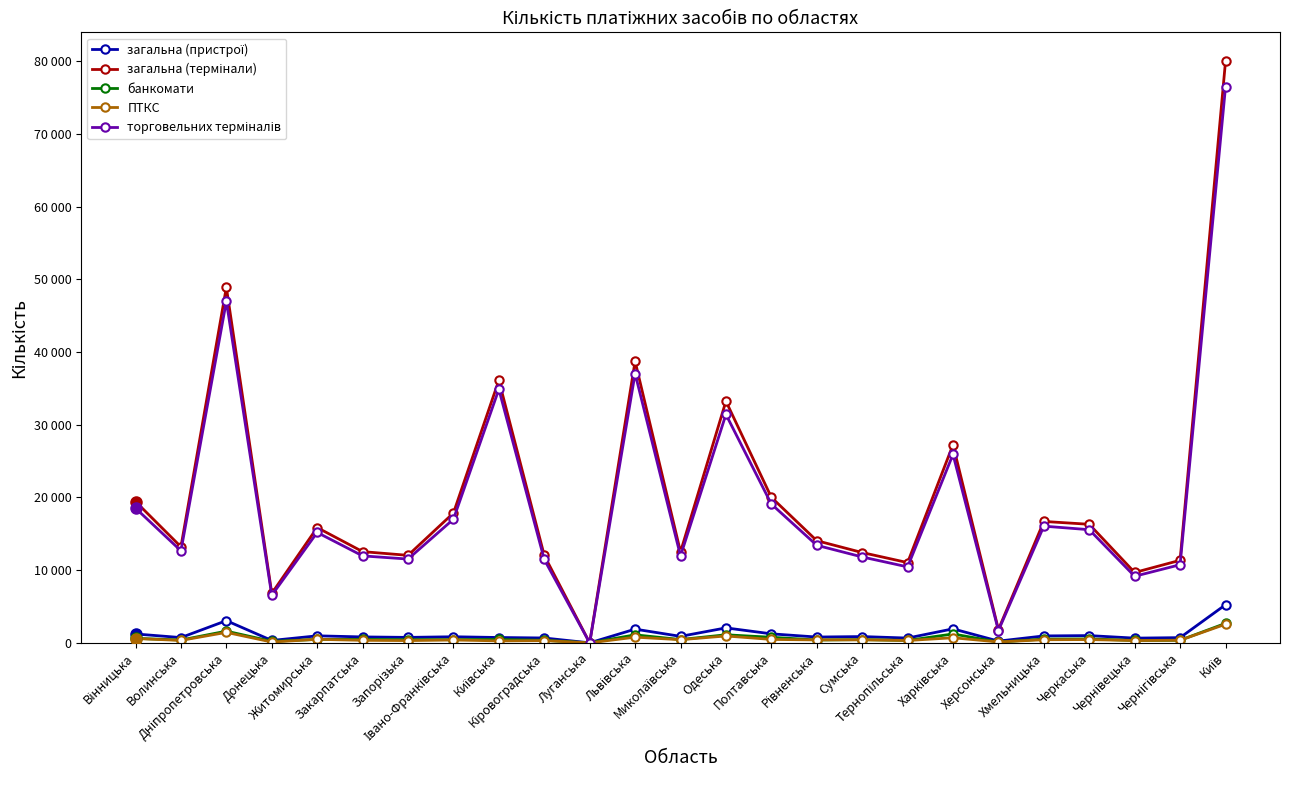

What is the label of the 3rd point from the left?

Дніпропетровська